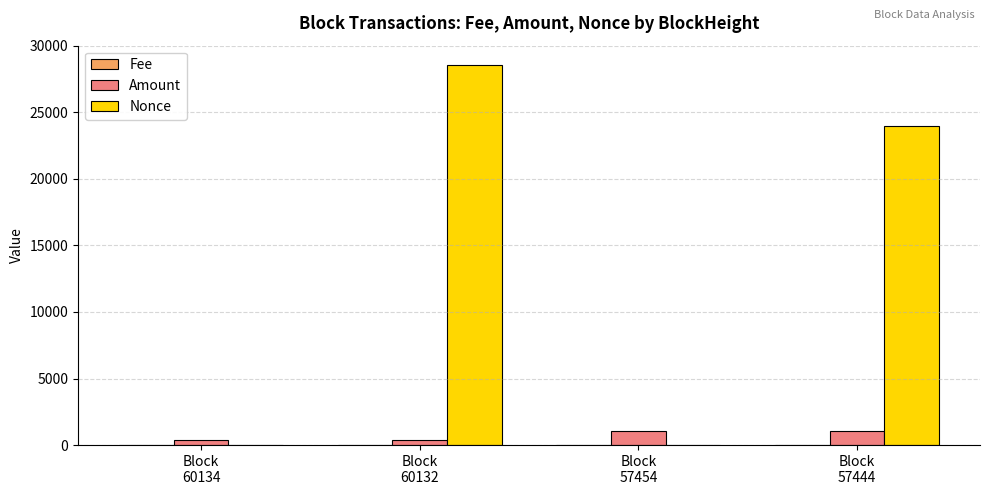

What is the greatest value displayed?

28579.0